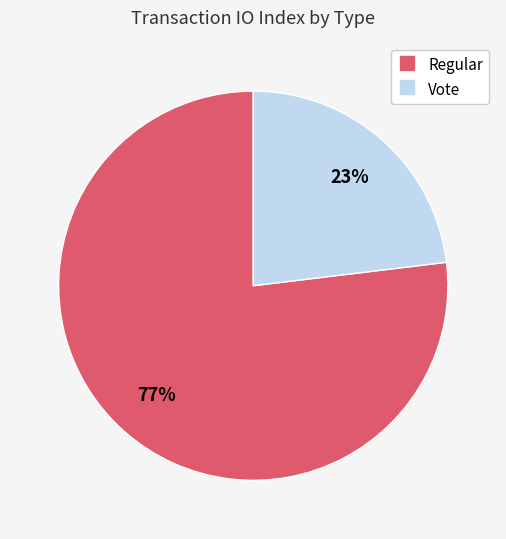

True or false: Regular accounts for 64% of the total.

False